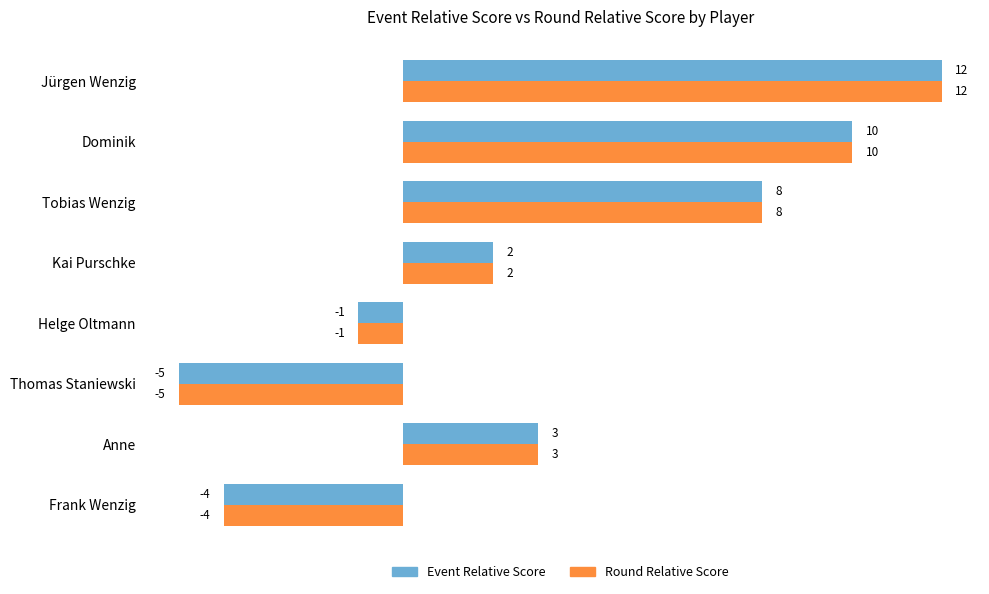

What is the minimum value for Event Relative Score?

-5